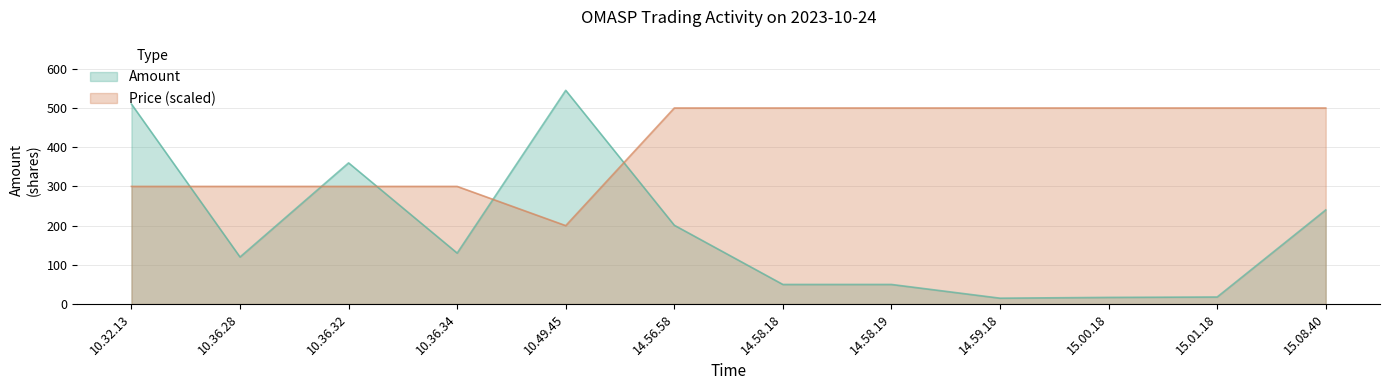

How many data points in Amount are less than 130?

6